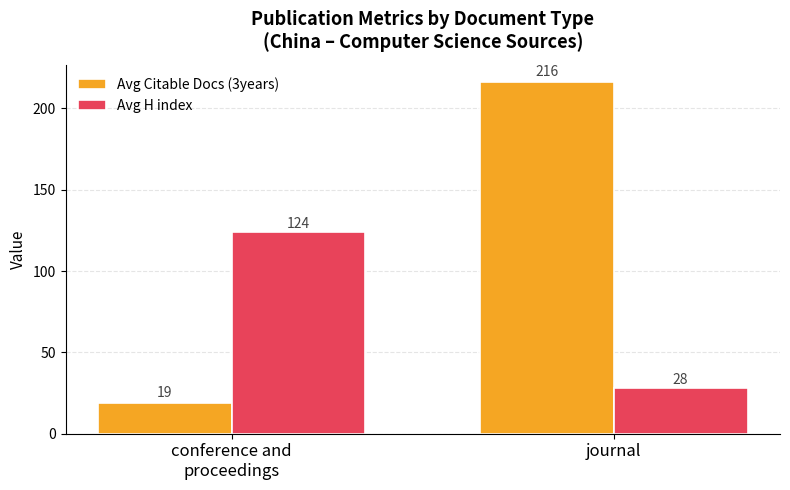

What position from the right is journal?

1